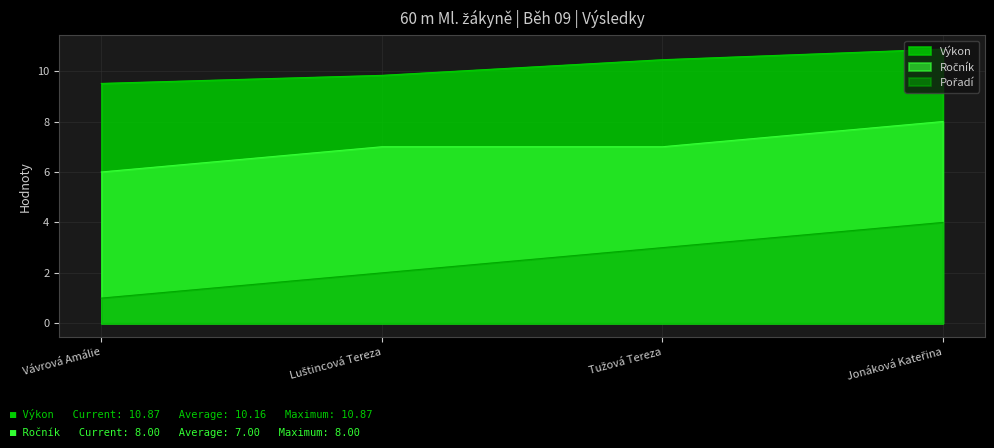

How many lines are shown in the chart?

3